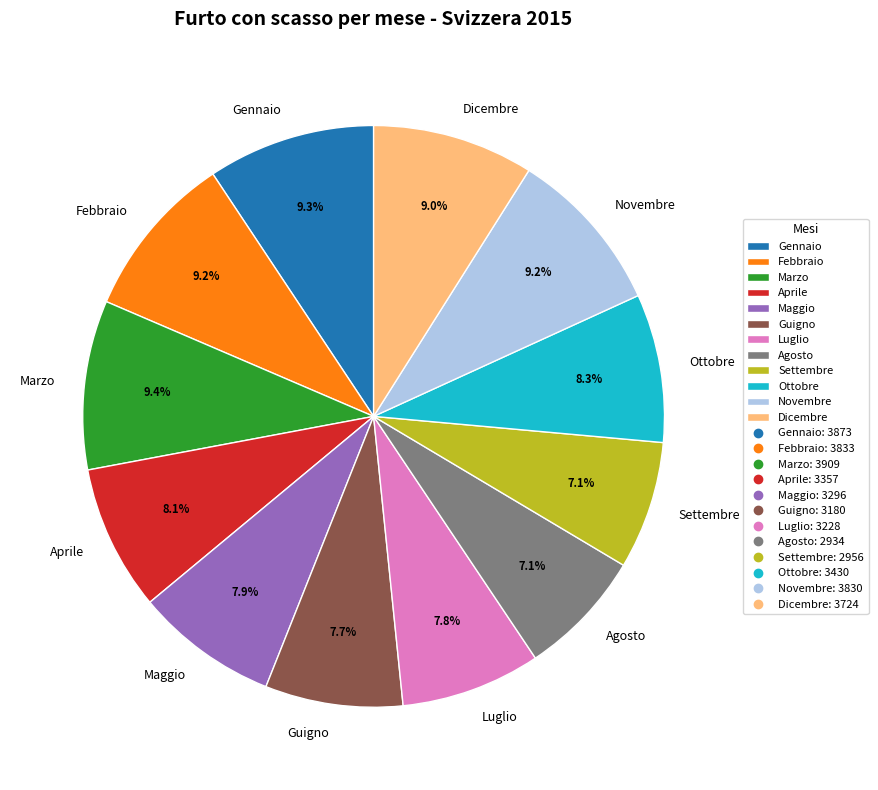

Does any single category account for the majority?

No